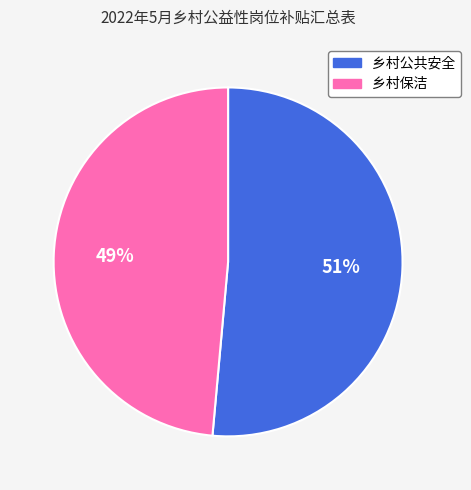

What is the majority slice?

乡村公共安全